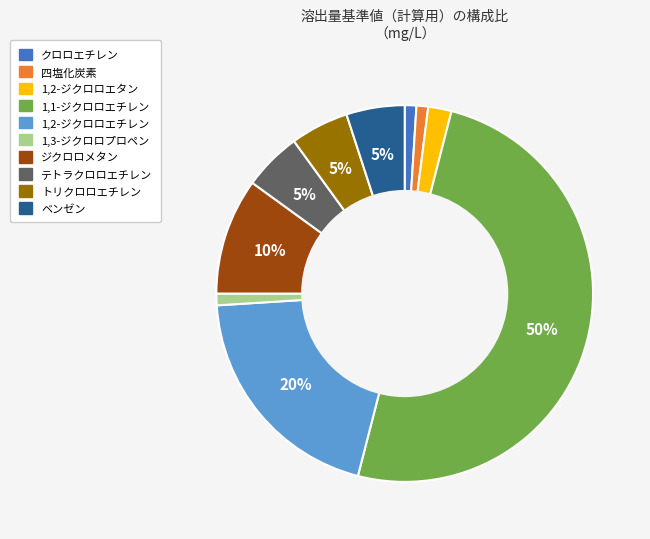

What is the largest slice in the pie chart?

1,1-ジクロロエチレン